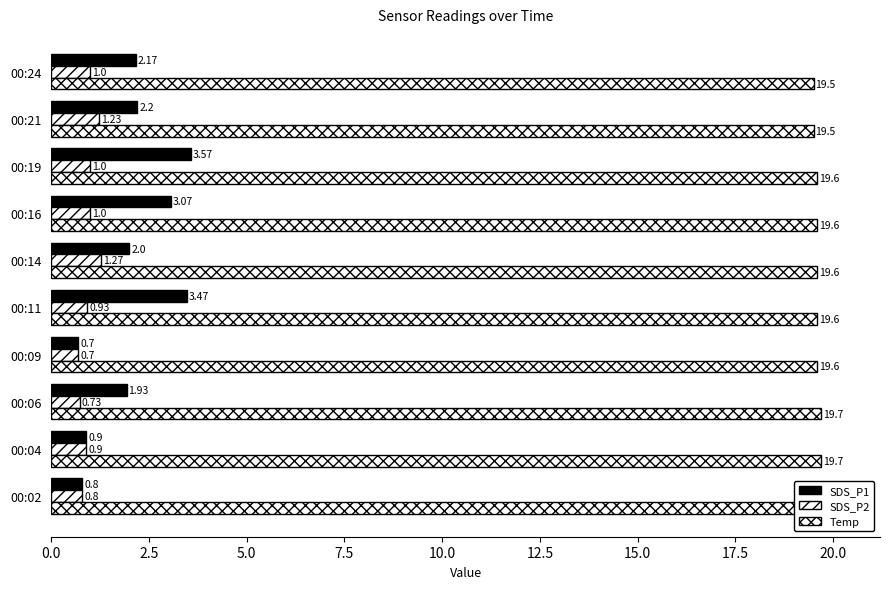

Read the Temp value at 00:14.

19.6